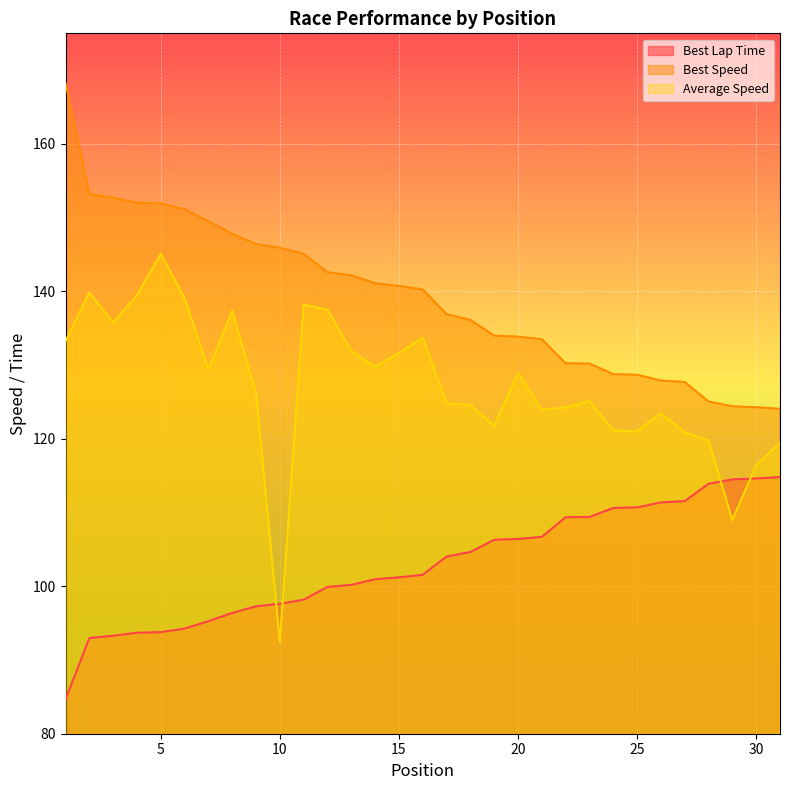

What is the maximum value shown in the chart?

168.3